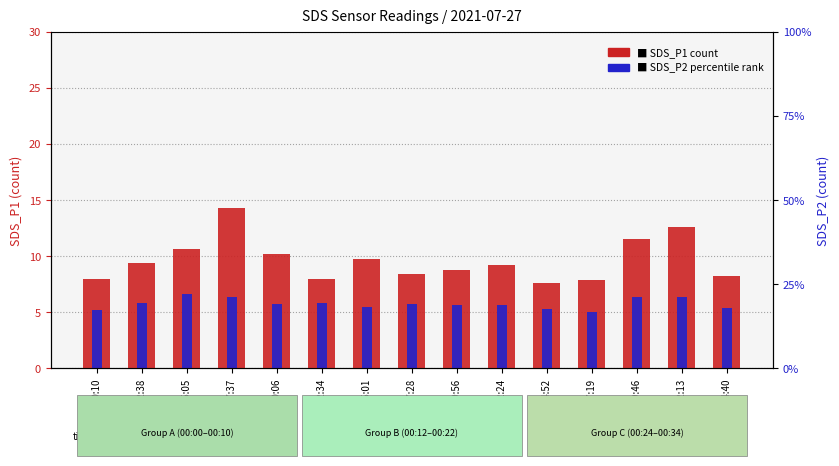

What is the value of the SDS_P2 (percentile) bar at the 10th from the left?

5.7